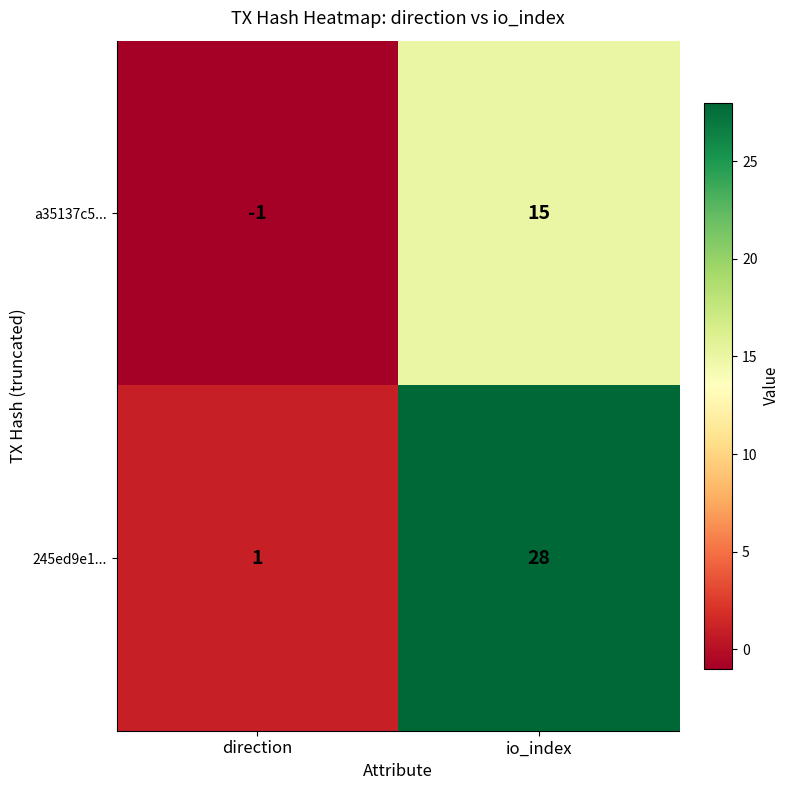

Reading left to right, list all the values displayed in this chart.

a35137c5...: -1	15
245ed9e1...: 1	28